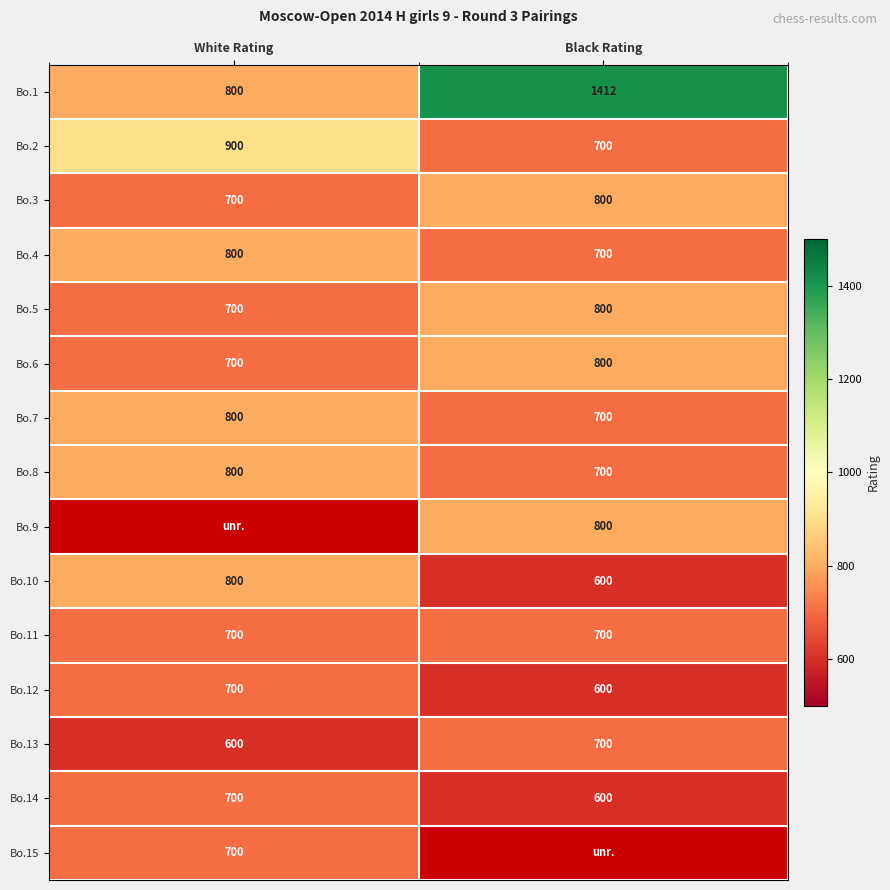

The Bo.3 series shows 368 at Black Rating. True or false?

False